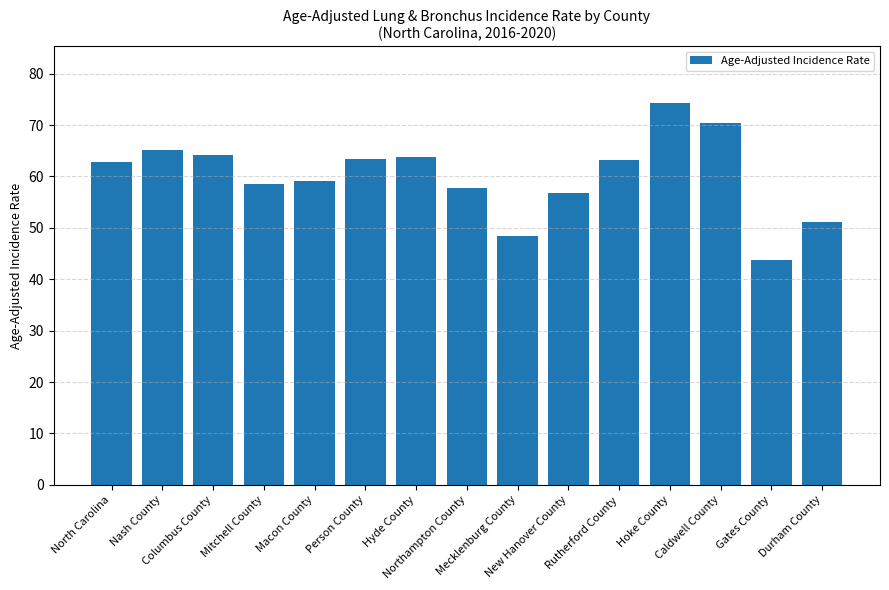

What is the change in value from Mitchell County to Rutherford County?

+4.6